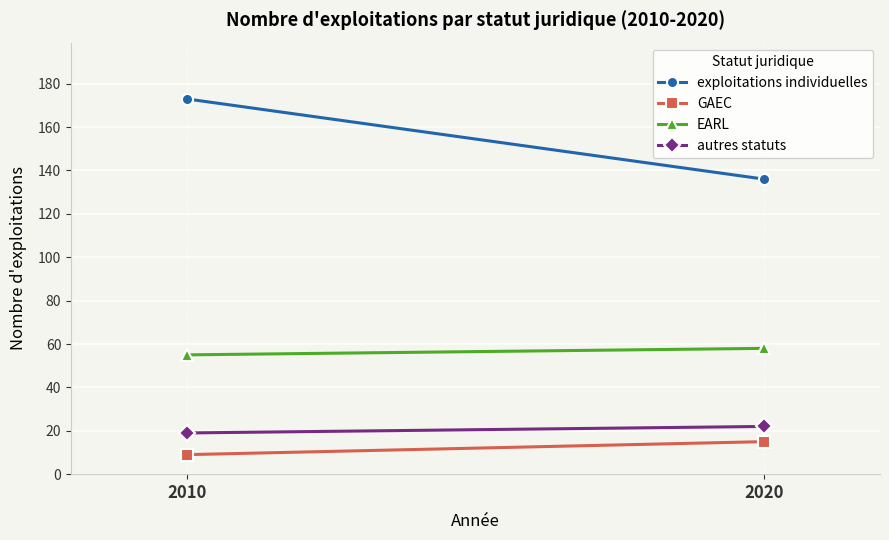

At which label does GAEC reach its peak?

2020